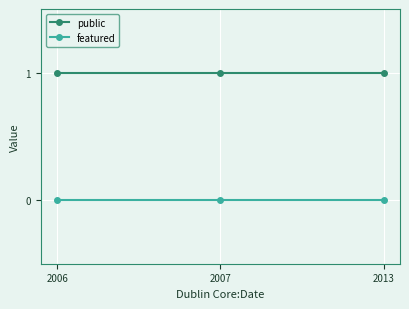

How many distinct data groups are displayed?

2